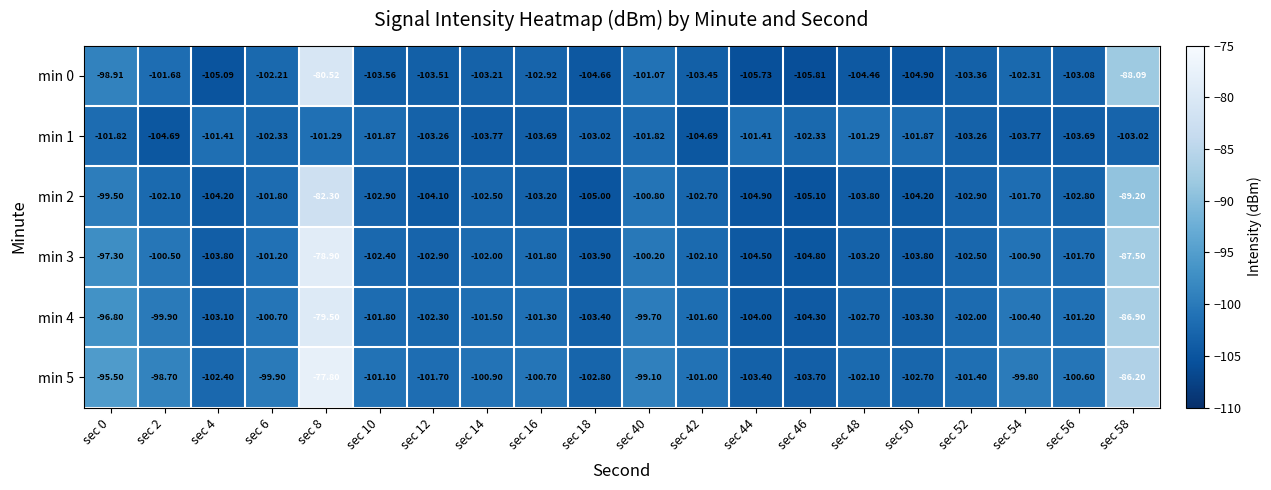

Is the value of min 1 at sec 52 greater than the value of min 5 at sec 54?

No